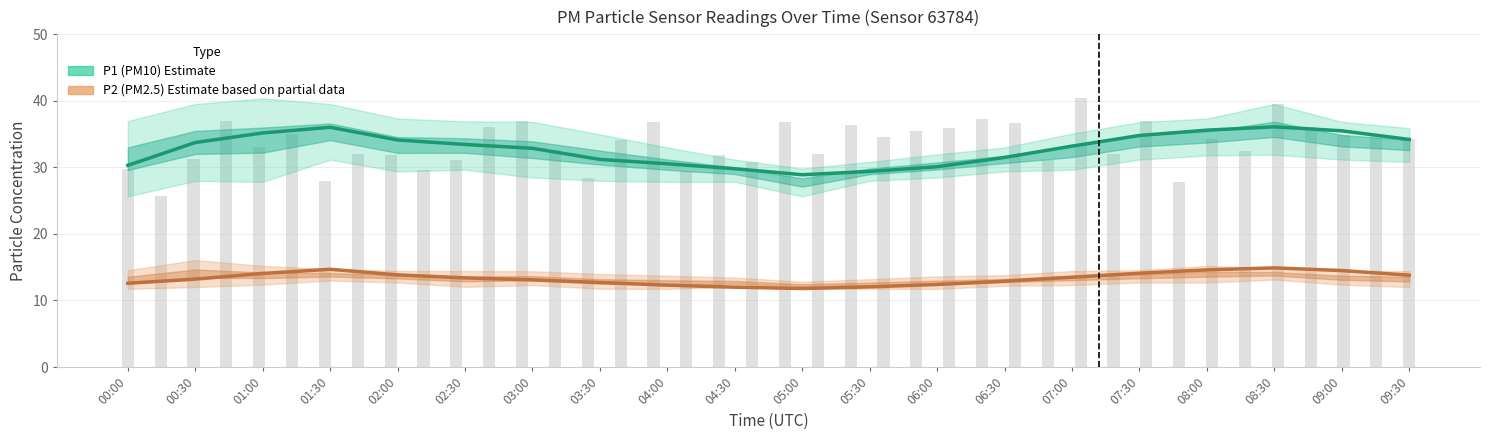

What is the spread (max minus min) of values at 06:00?

17.7